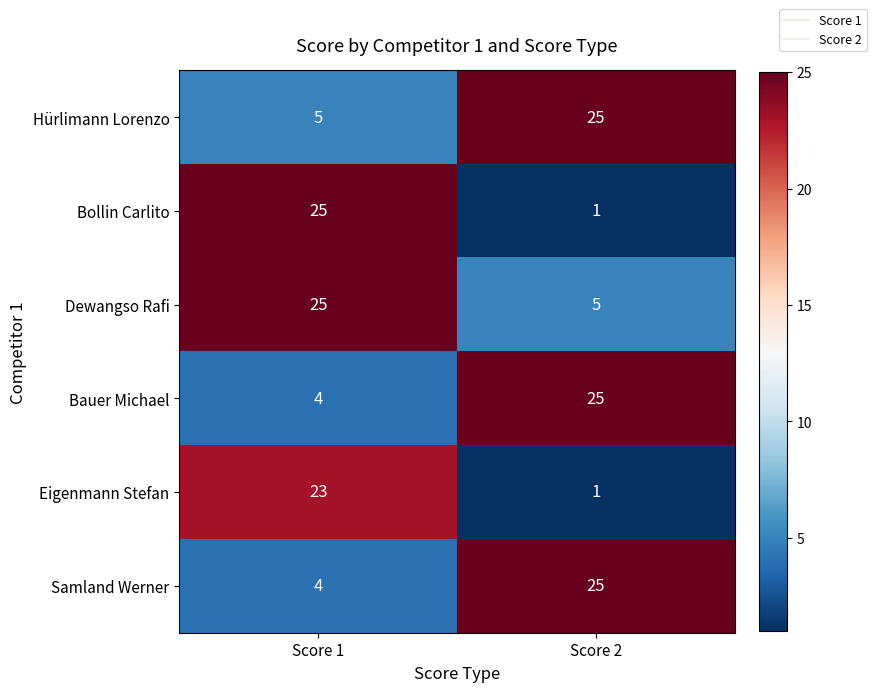

Is it true that Eigenmann Stefan equals 1 at Score 2?

True